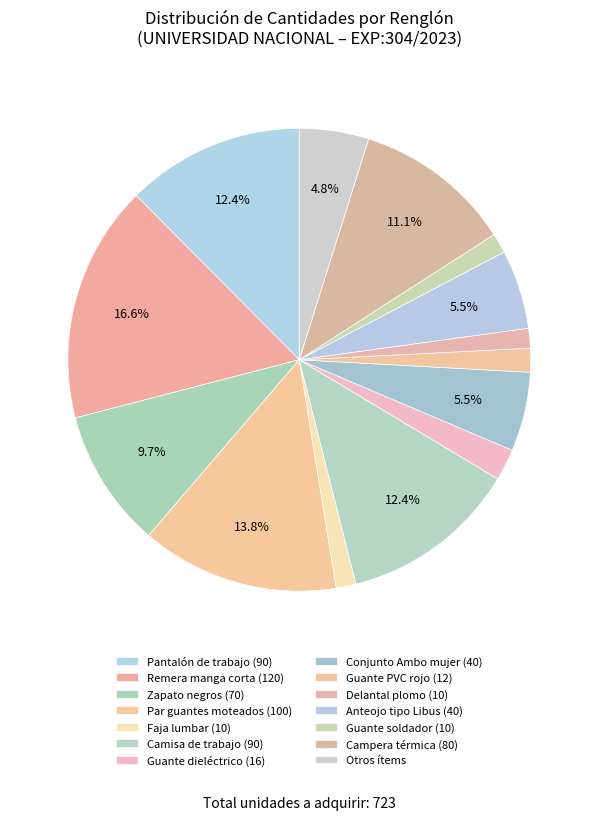

What percentage do Conjunto Ambo mujer (40) and Faja lumbar (10) together represent?

6.9%